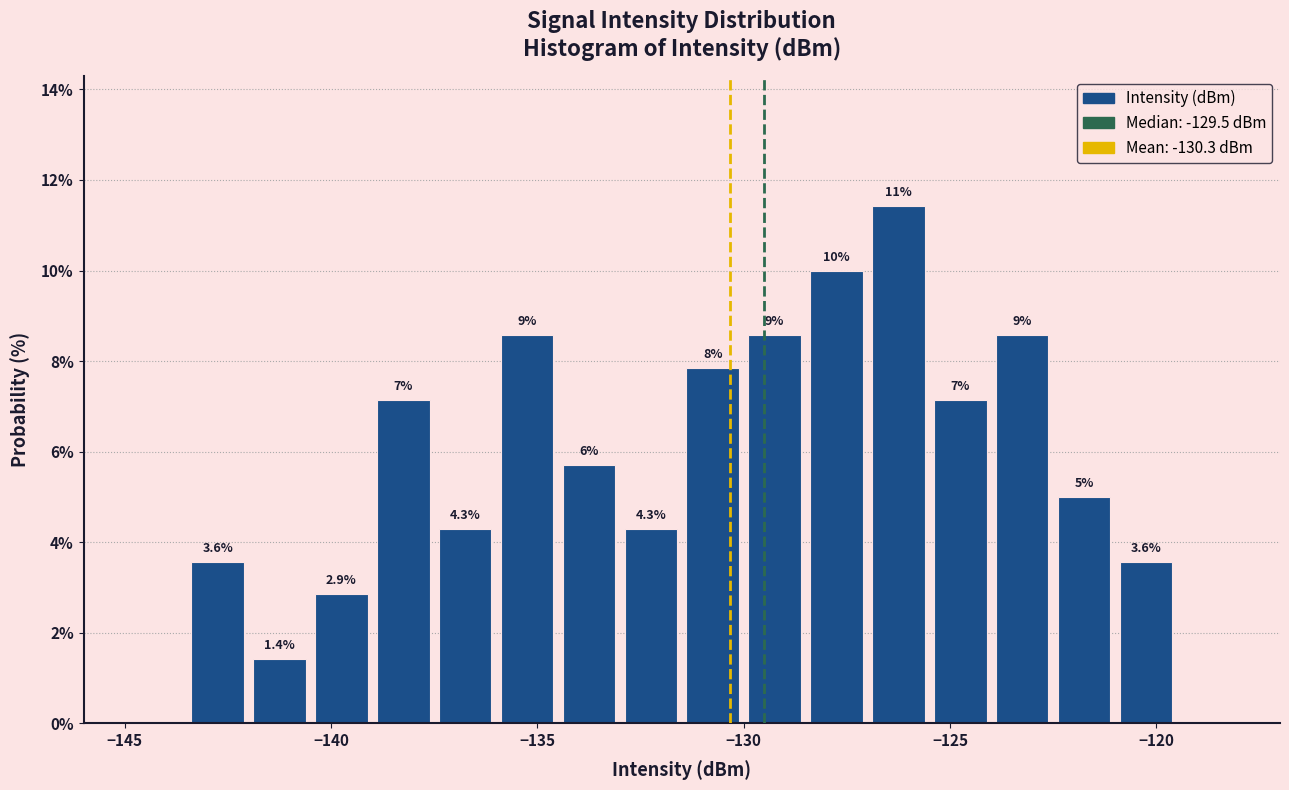

Around what value on the x-axis is the tallest bar? Give the approximate position of its centre, as read against the axis.

-126.0